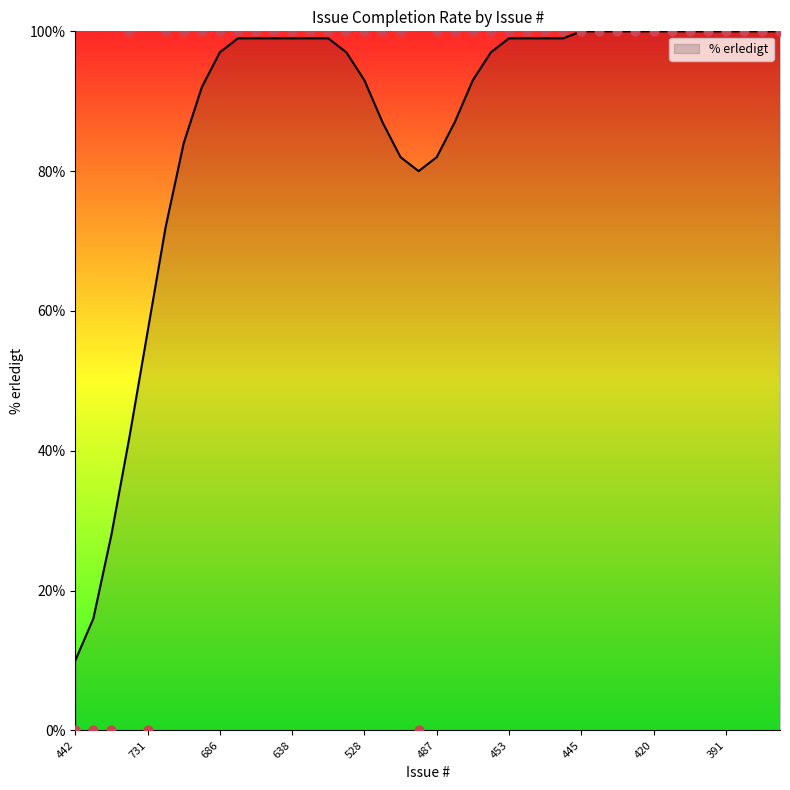

Approximately how many times larger is the value at 374 compared to 454?

1.0